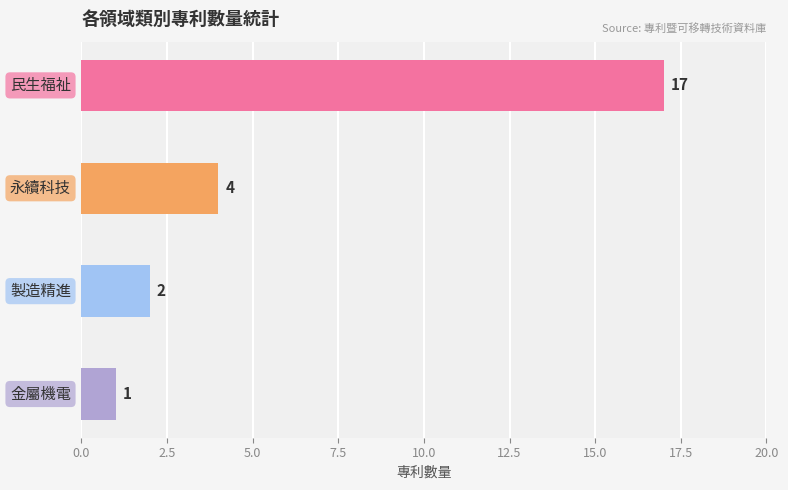

What is the value of the 2nd bar from the top?

4